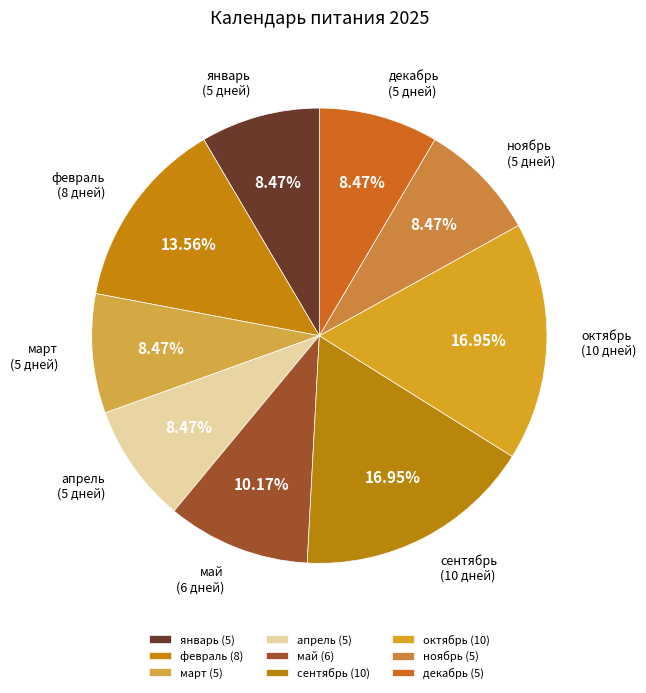

Which slice is the smallest?

январь